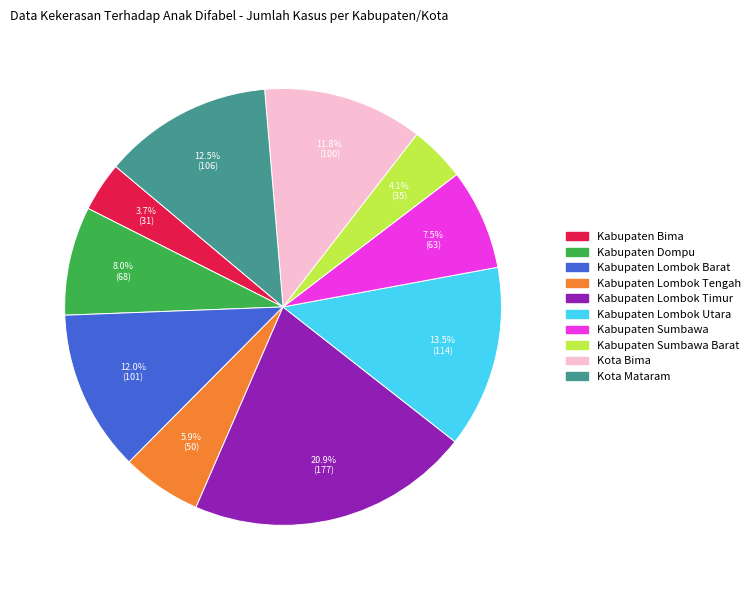

How many segments does this pie chart have?

10